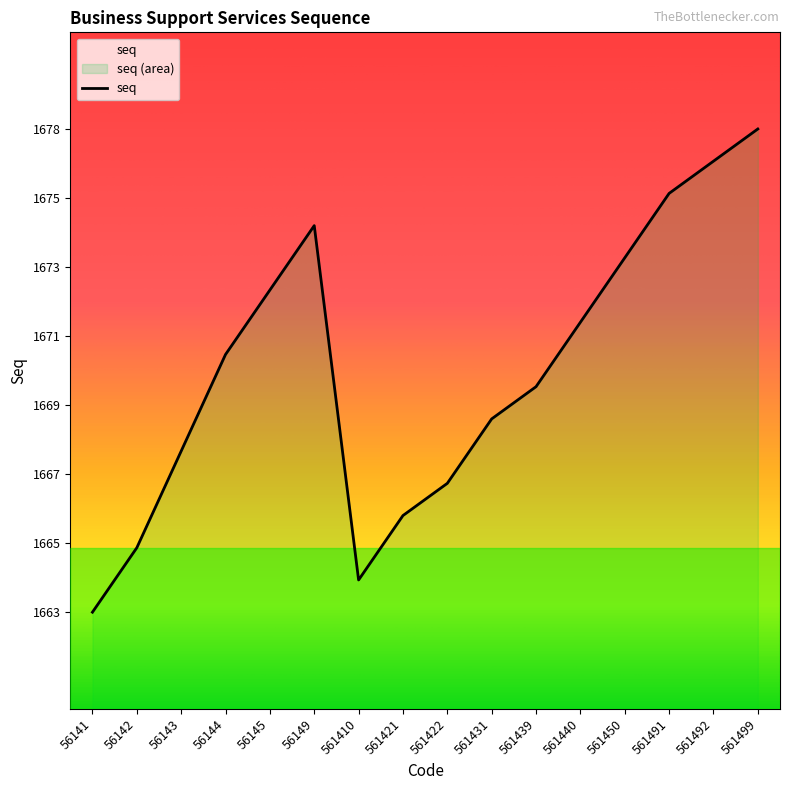

Approximately how many times larger is the value at 561492 compared to 561499?

1.0